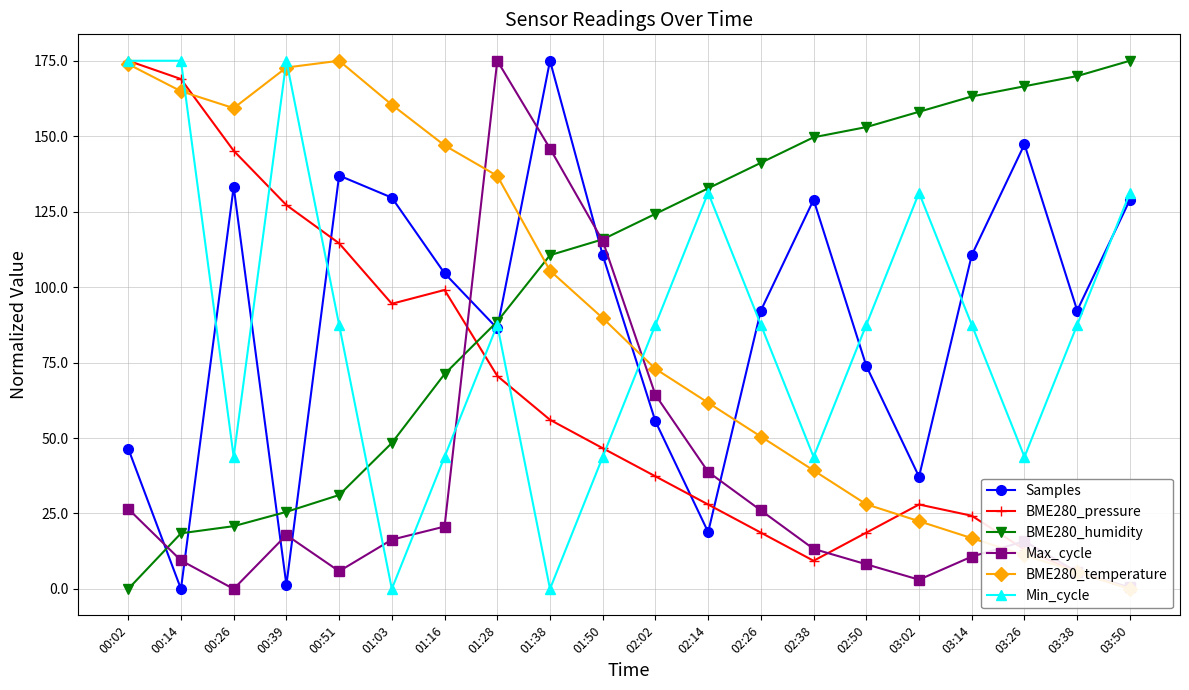

What is the difference between the second highest and second lowest values in the BME280_temperature series?

168.3